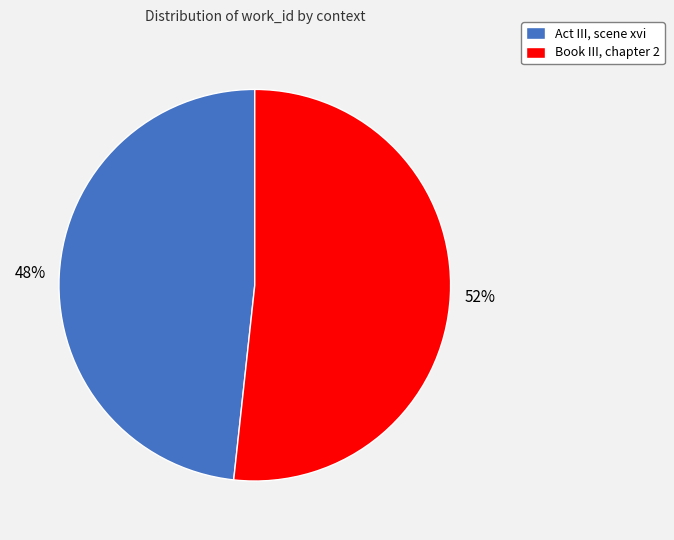

True or false: Book III, chapter 2 accounts for 62% of the total.

False